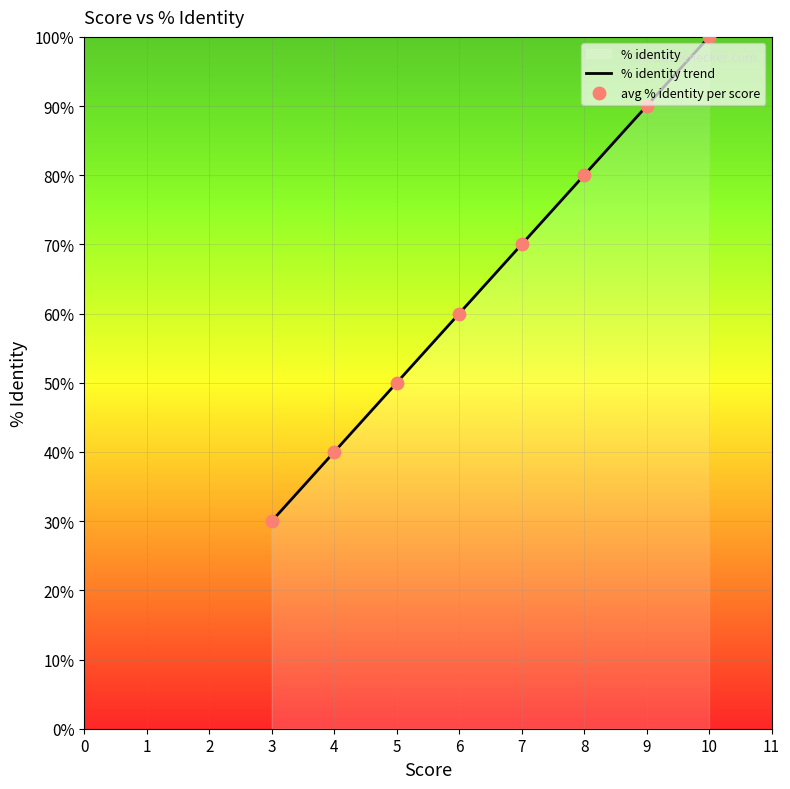

Which series has the largest Y range (max minus min)?

% identity trend